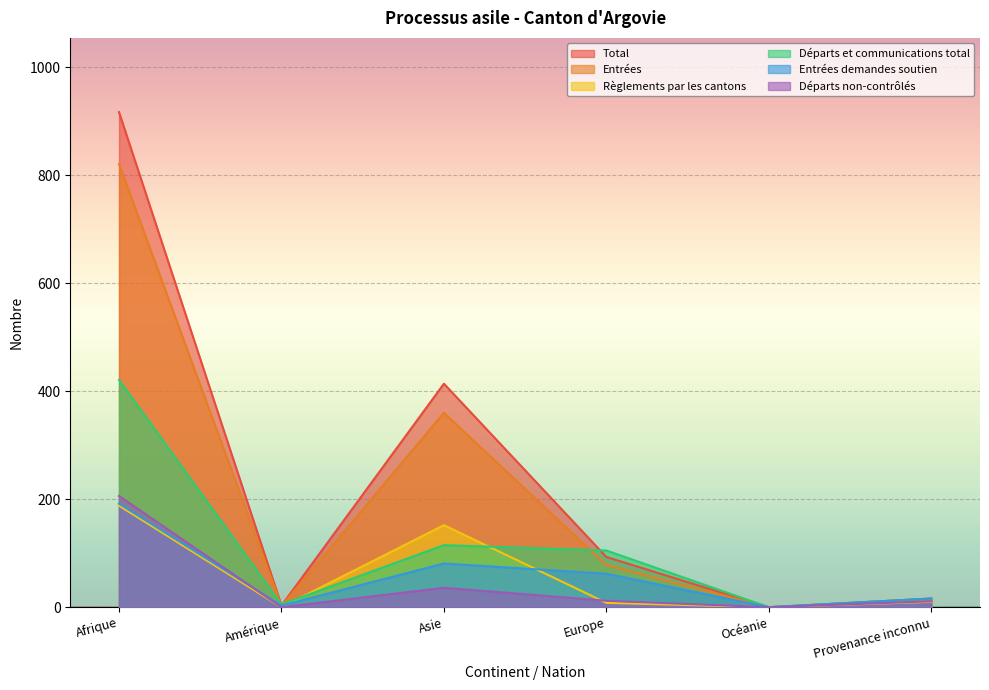

Reading right to left, extract all data points from this chart.

Total: Provenance inconnu=16	Océanie=0	Europe=93	Asie=414	Amérique=3	Afrique=917
Entrées: Provenance inconnu=12	Océanie=0	Europe=78	Asie=360	Amérique=2	Afrique=821
Règlements par les cantons: Provenance inconnu=10	Océanie=0	Europe=8	Asie=152	Amérique=0	Afrique=188
Départs et communications total: Provenance inconnu=16	Océanie=0	Europe=105	Asie=115	Amérique=5	Afrique=421
Entrées demandes soutien: Provenance inconnu=16	Océanie=0	Europe=62	Asie=81	Amérique=3	Afrique=192
Départs non-contrôlés: Provenance inconnu=11	Océanie=0	Europe=12	Asie=36	Amérique=0	Afrique=206